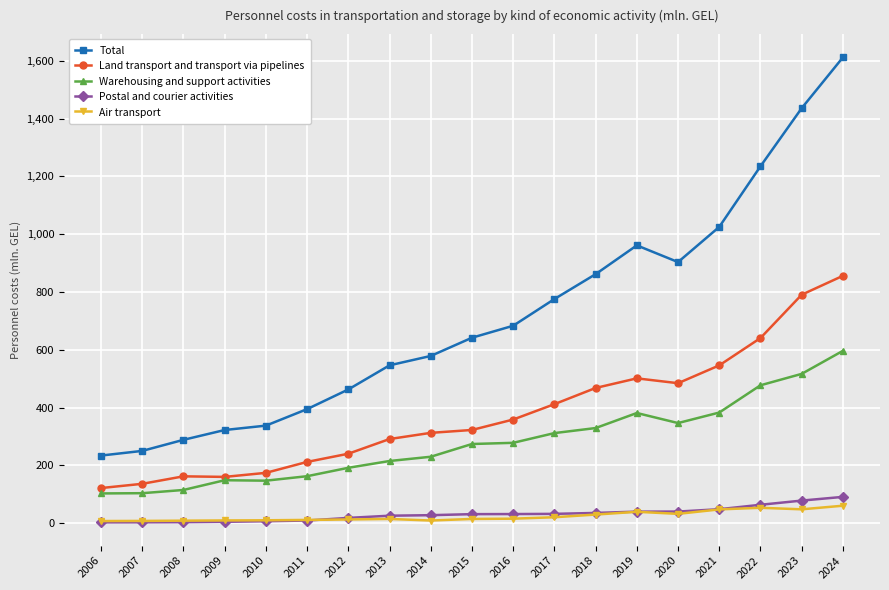

At which label is Total closest to 922?

2020